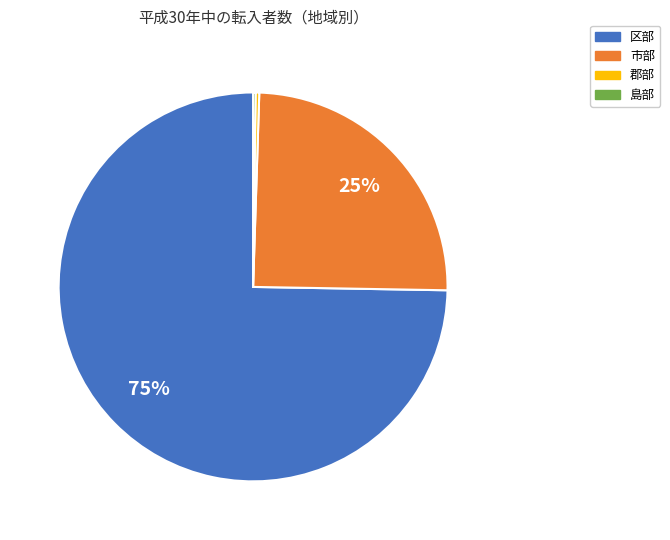

True or false: 郡部 accounts for 0% of the total.

True